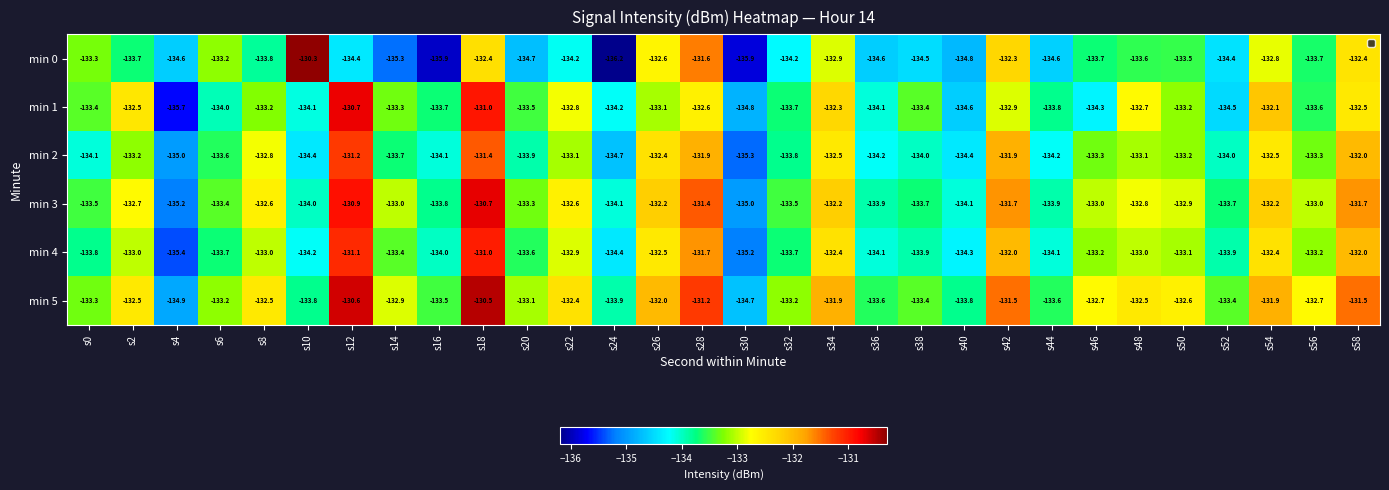

At s8, list the series in order from largest to smallest.

min 5, min 3, min 2, min 4, min 1, min 0